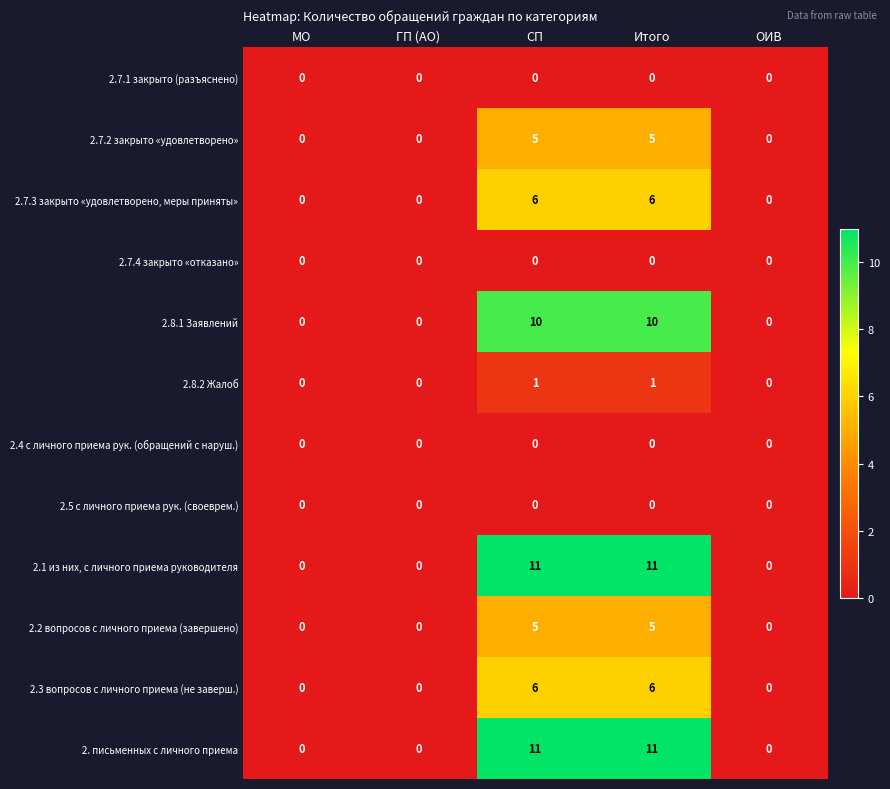

What is the sum of all 2.8.1 Заявлений values?

20